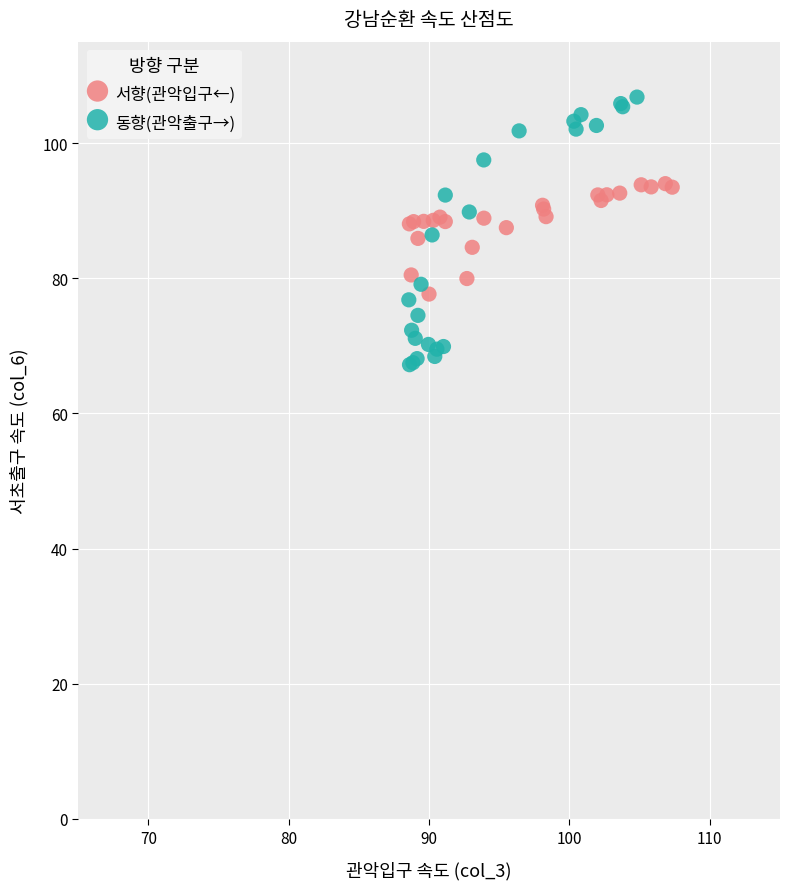

Which series contains the lowest Y value?

동향(관악출구→)